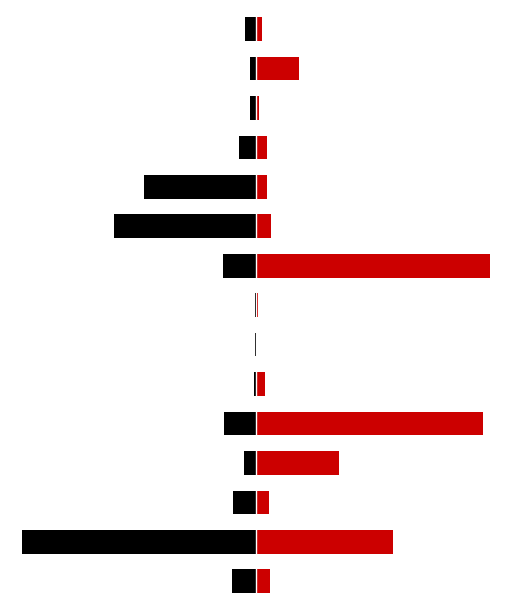

Rank the series at 9 from lowest to highest value.

Volume, TradeValue